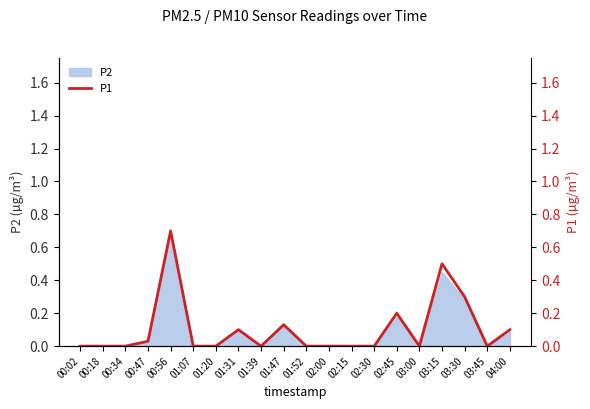

Where is the first local minimum?

01:39